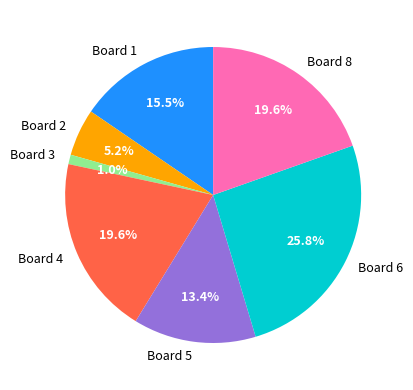

Is there a majority slice in this chart?

No